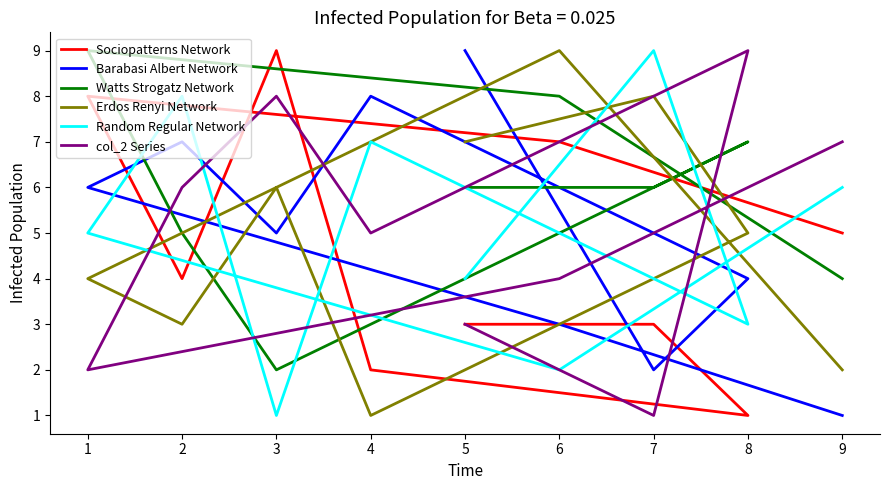

Rank the series at 9 from lowest to highest value.

Barabasi Albert Network, Erdos Renyi Network, Watts Strogatz Network, Sociopatterns Network, Random Regular Network, col_2 Series